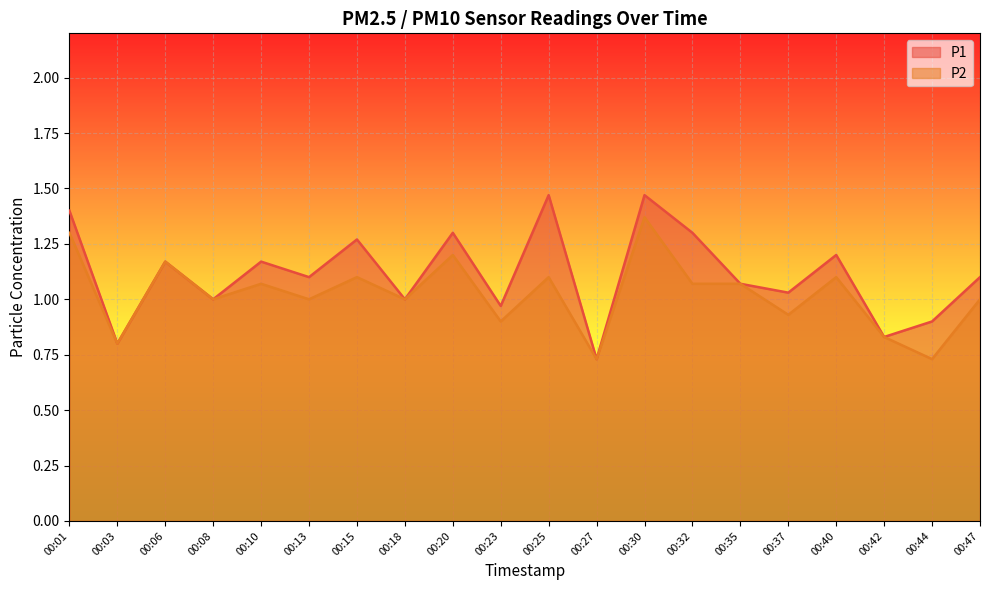

The value of P1 at 00:42 is 0.8. True or false?

True